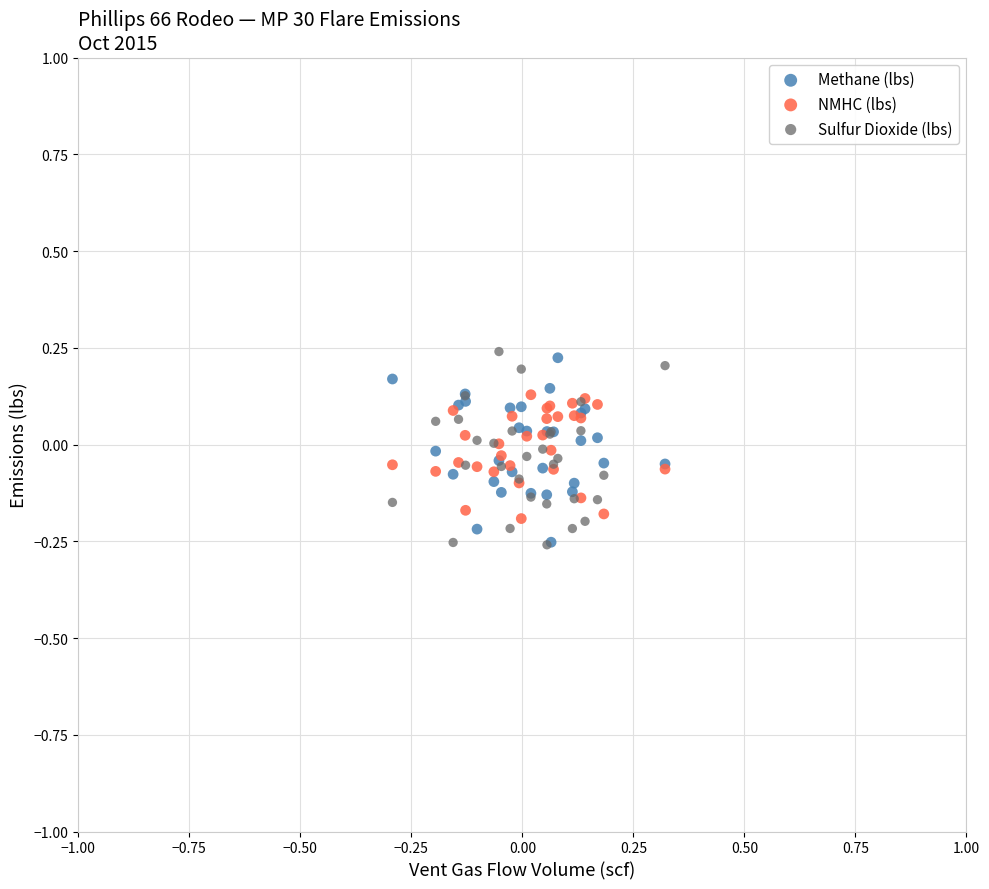

Which series has the largest Y range (max minus min)?

Sulfur Dioxide (lbs)